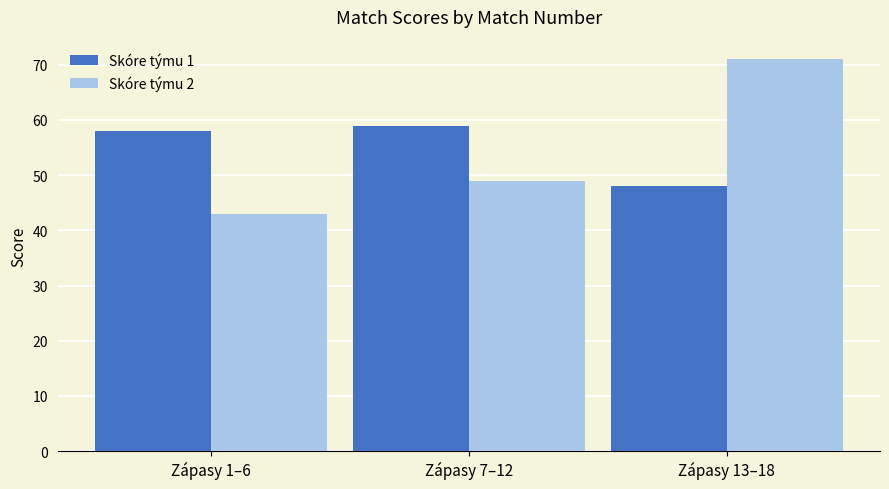

What is the label of the 1st bar from the left?

Zápasy 1–6